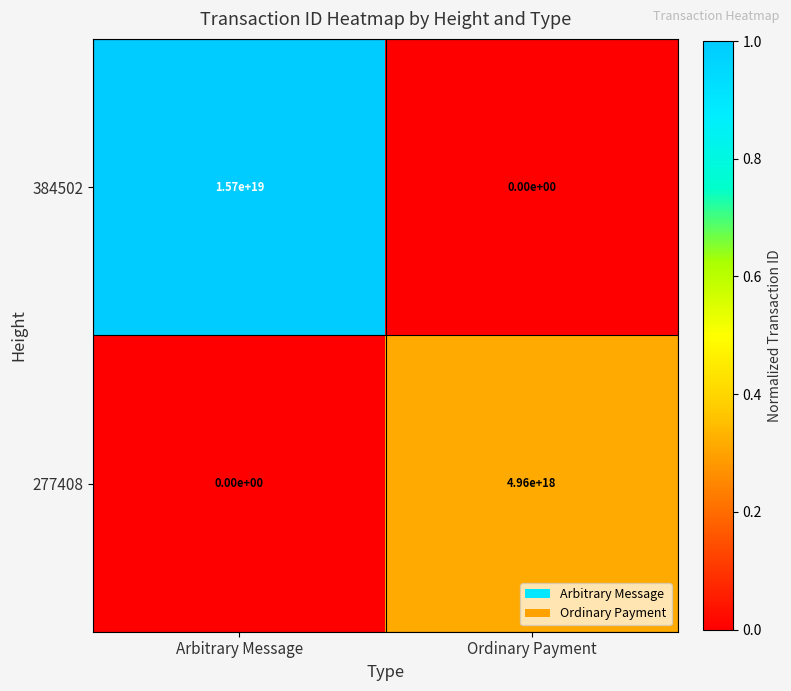

True or false: 277408 has a value of 7080783635553348608 at Ordinary Payment.

False